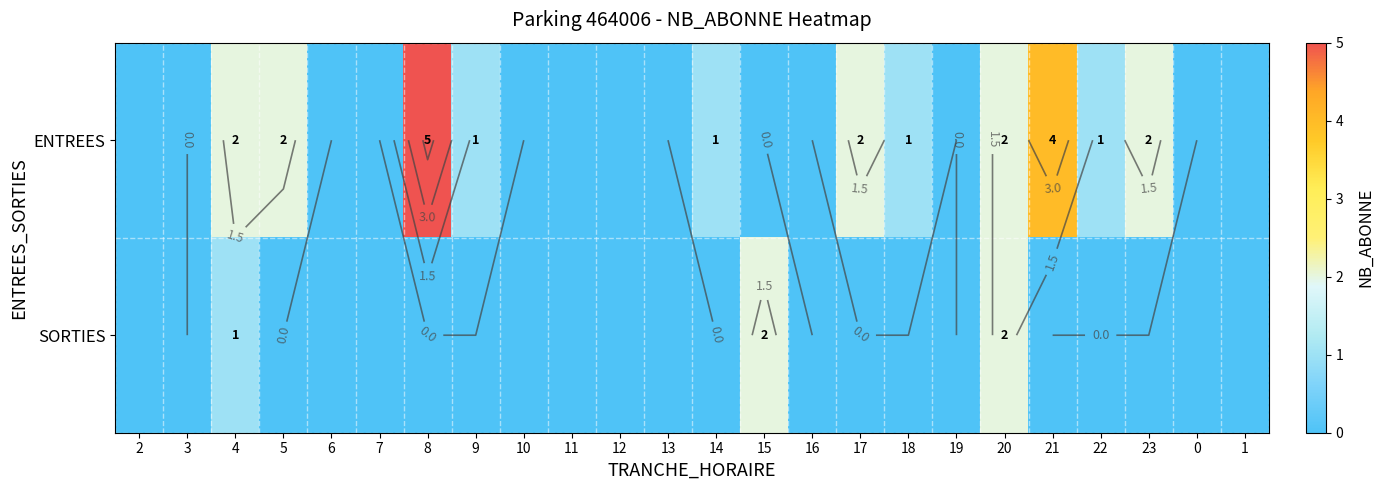

Is the value of ENTREES at 11 greater than the value of SORTIES at 21?

No